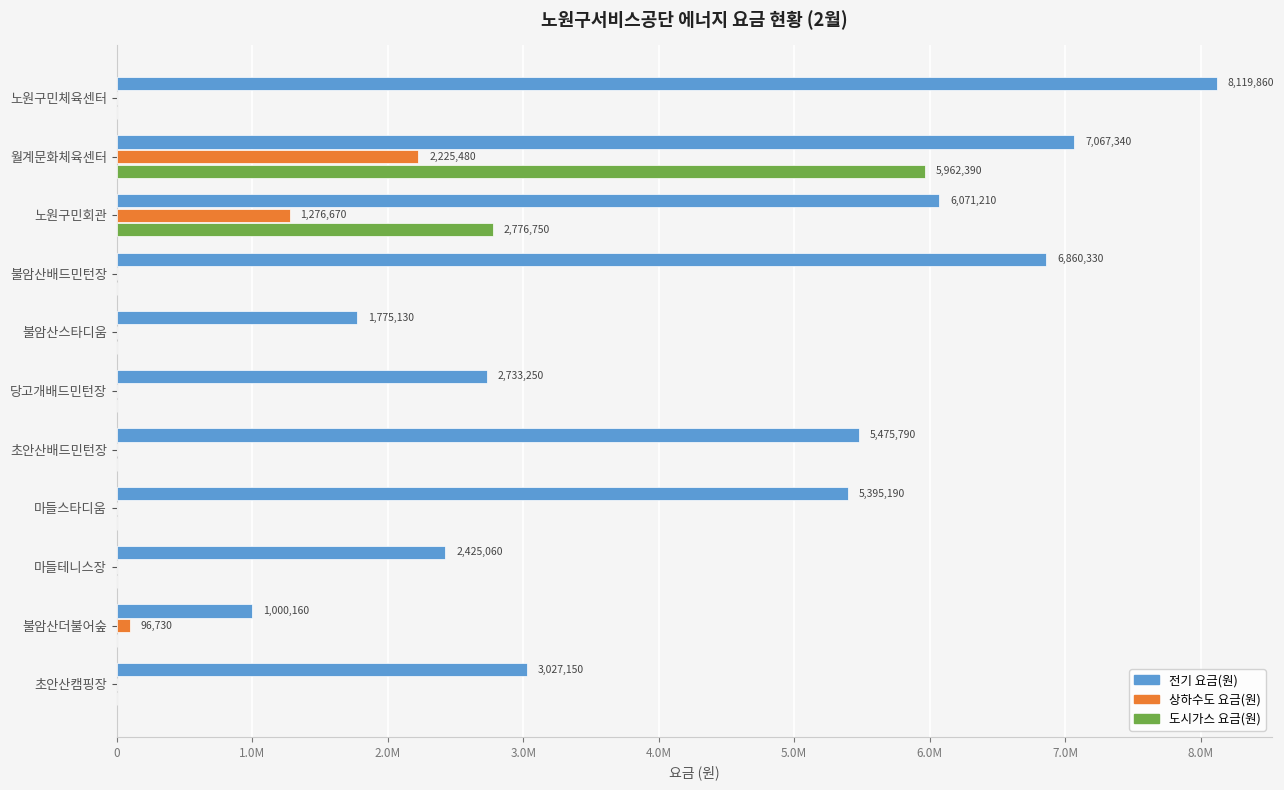

What are all the series names shown in the legend?

전기 요금(원), 상하수도 요금(원), 도시가스 요금(원)